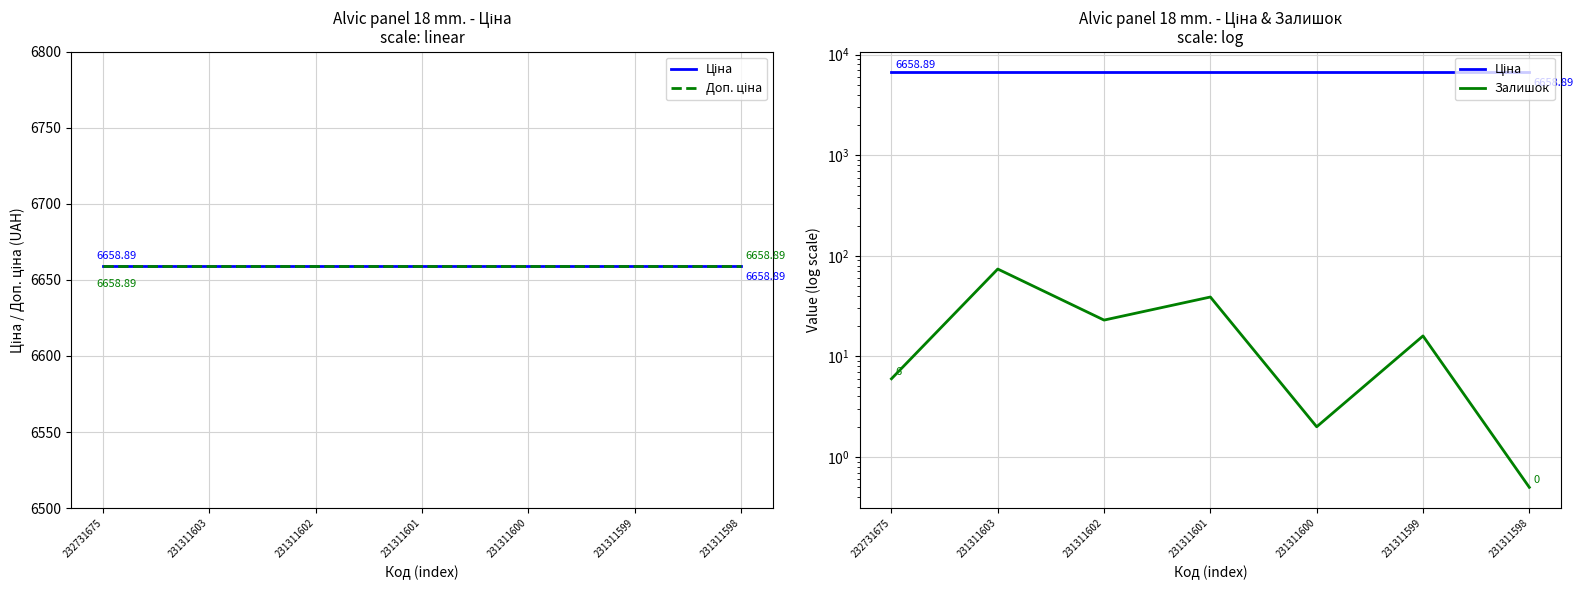

What is the highest value of the Залишок series?

74.0